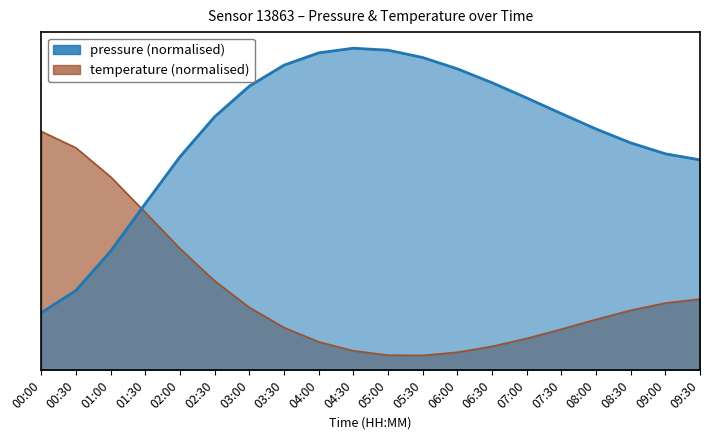

How many points are higher than both their immediate neighbors (excluding endpoints)?

1